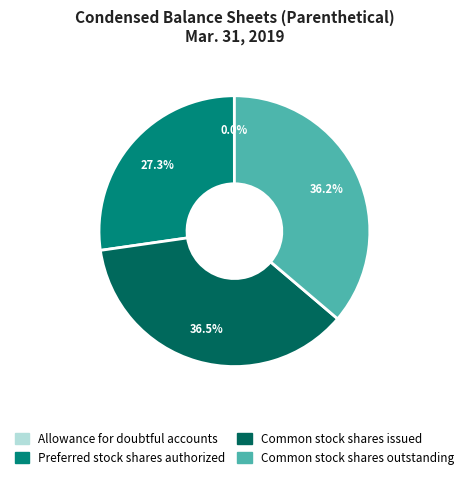

To the nearest percent, what is the average slice percentage?

25%